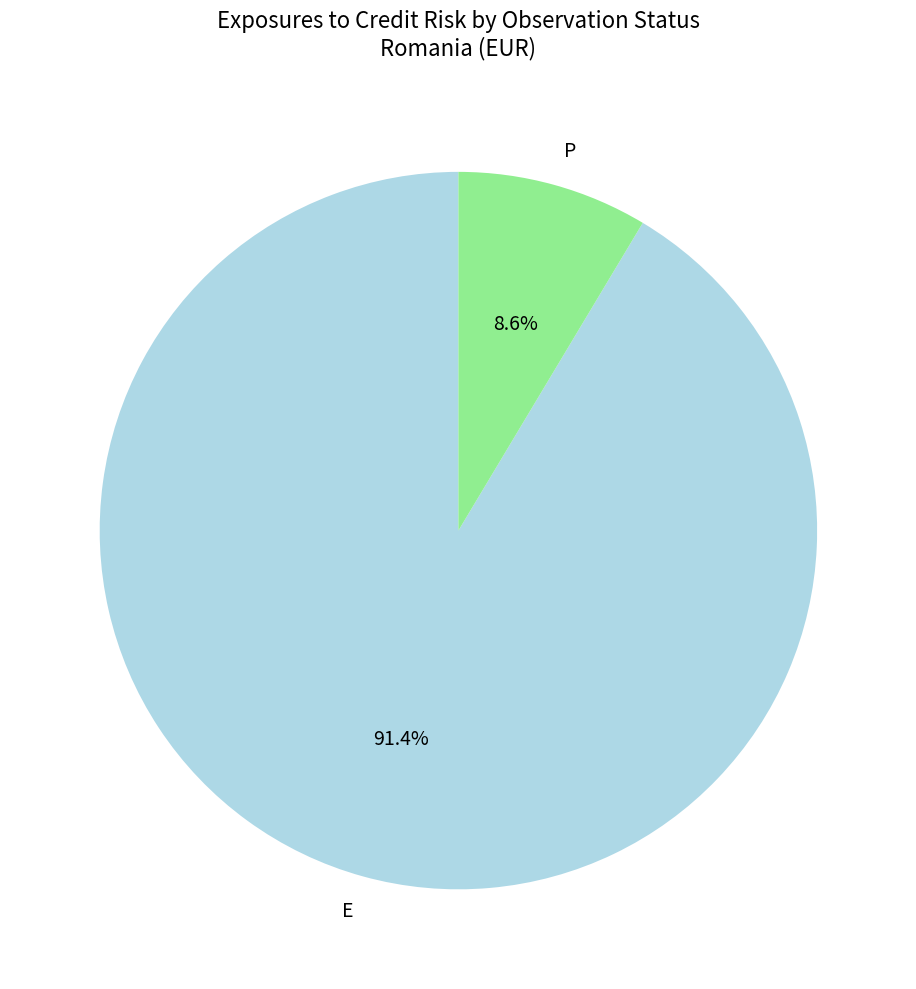

How many segments does this pie chart have?

2